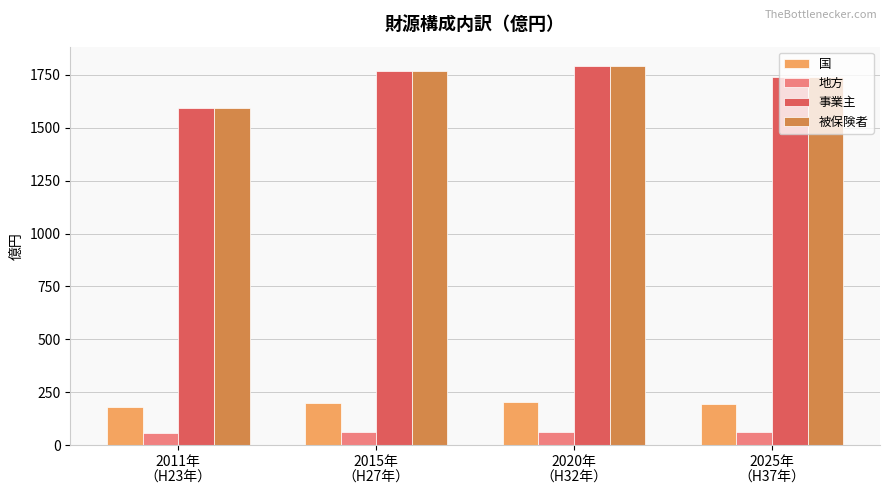

What is the average value of the 国 series?

194.7